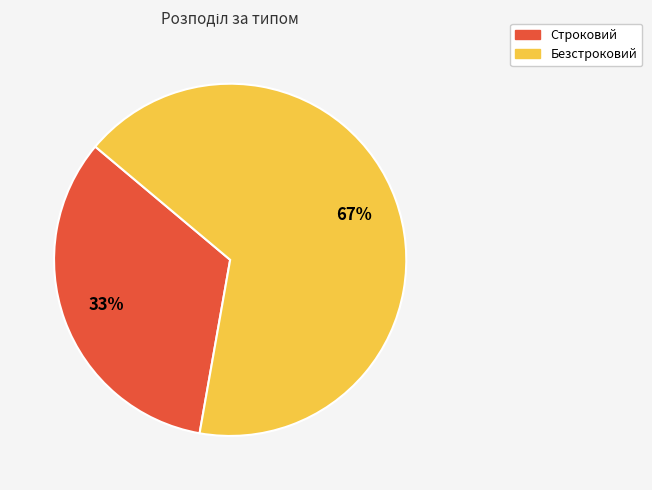

How many slices are in this pie chart?

2